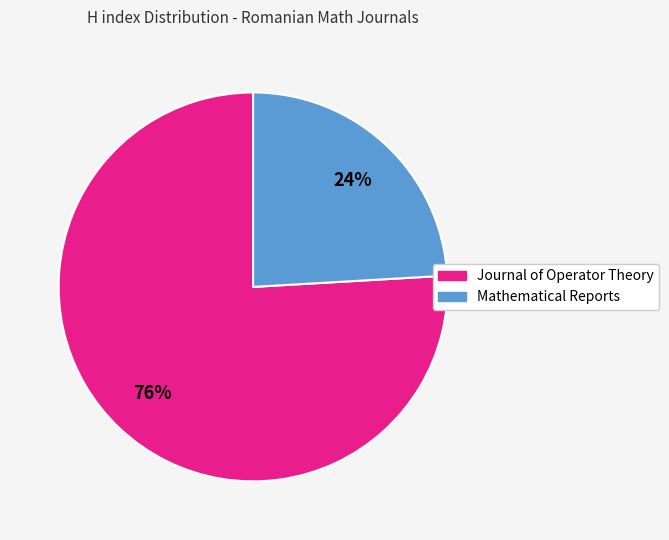

To the nearest percent, what percentage of the pie is Mathematical Reports?

24%